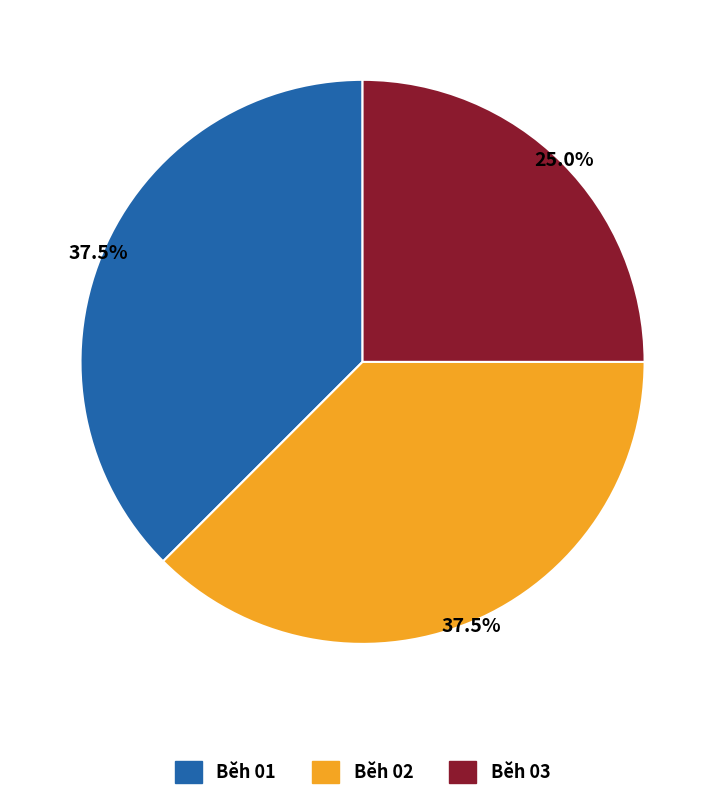

Which has a higher value, Běh 03 or Běh 01?

Běh 01